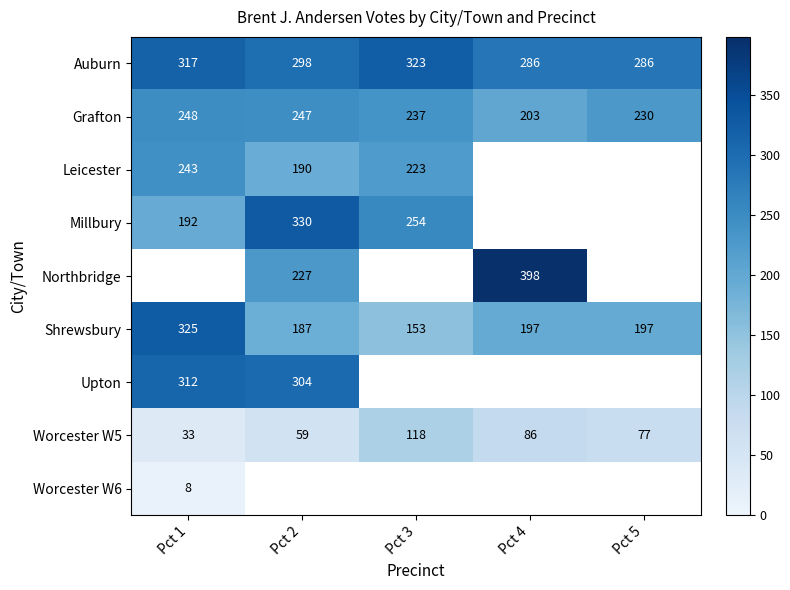

What is the difference between the Grafton values at Pct 1 and Pct 5?

18